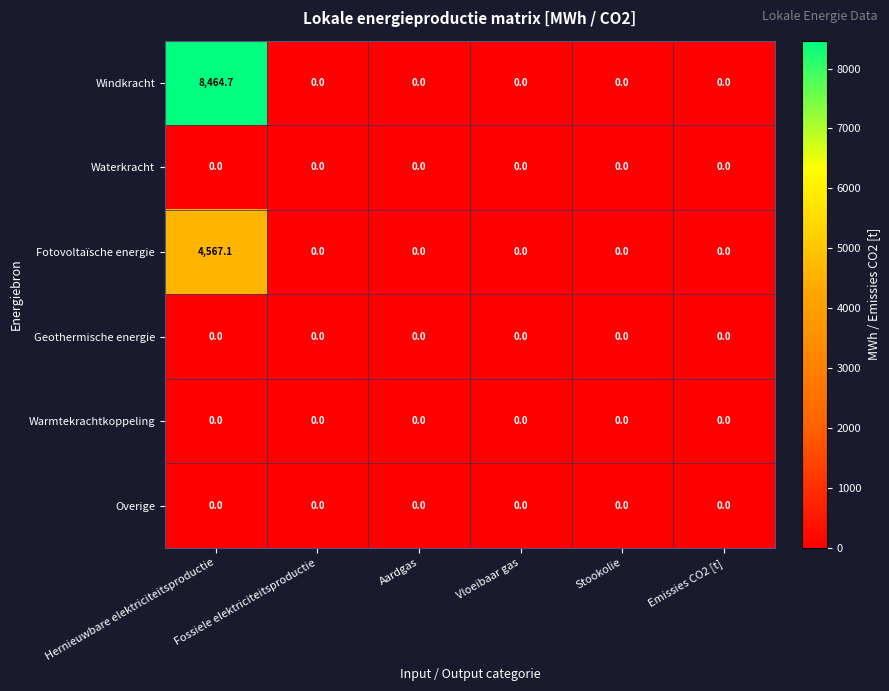

What is the maximum value shown in the chart?

8464.7